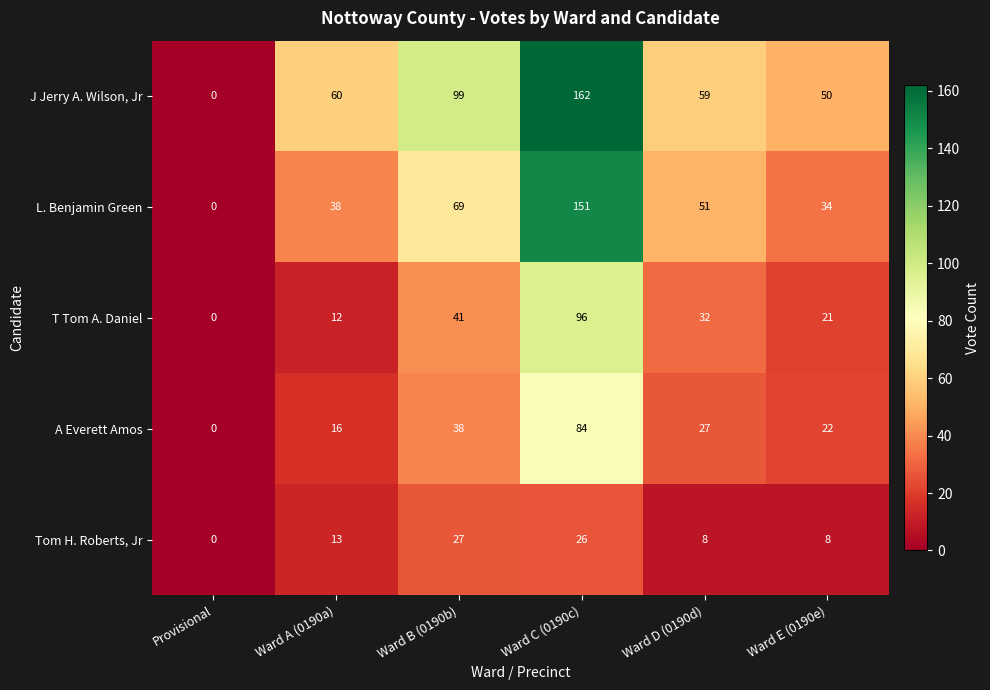

At how many categories does at least one series exceed 122?

1